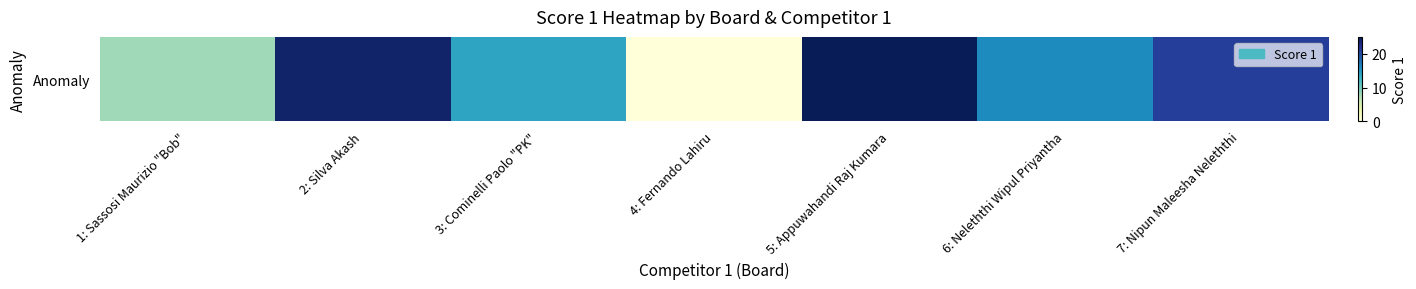

What is the sum of all values?

108